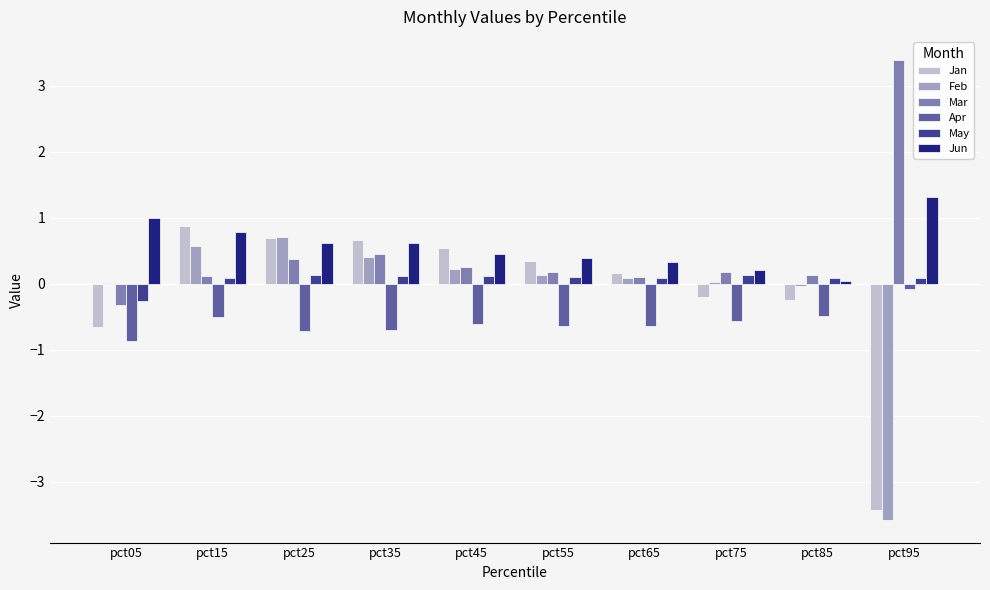

Which category has the highest value in the Jun series?

pct95